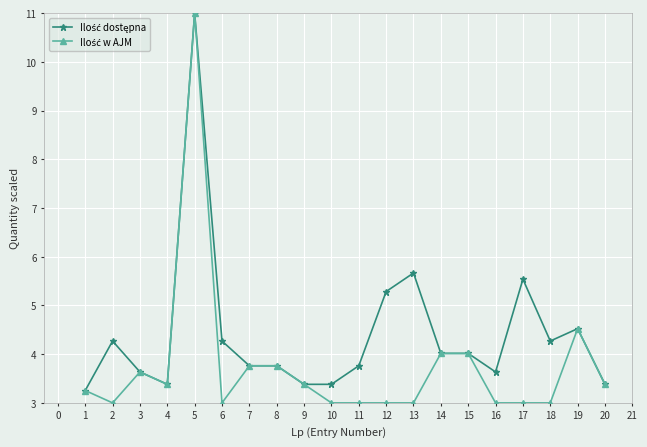

What is the smallest value displayed?

3.0